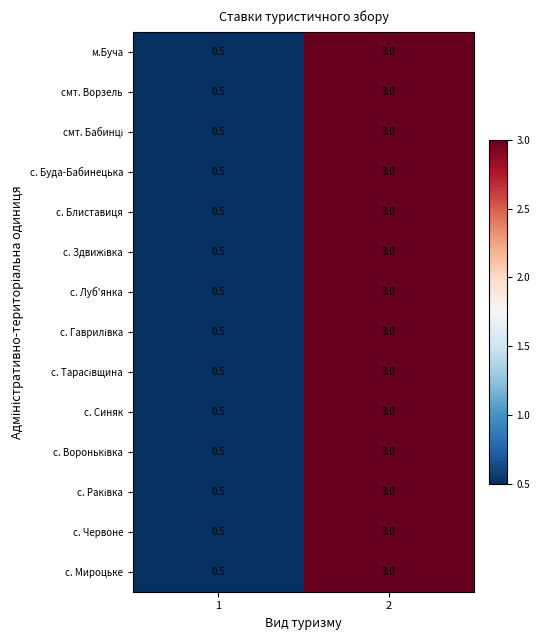

What is the total value across all series at 2?

42.0